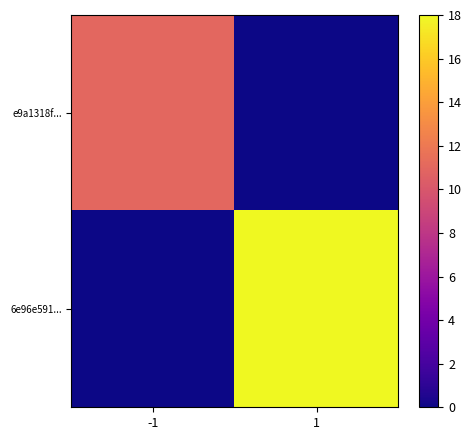

The e9a1318f... series shows 7 at -1. True or false?

False